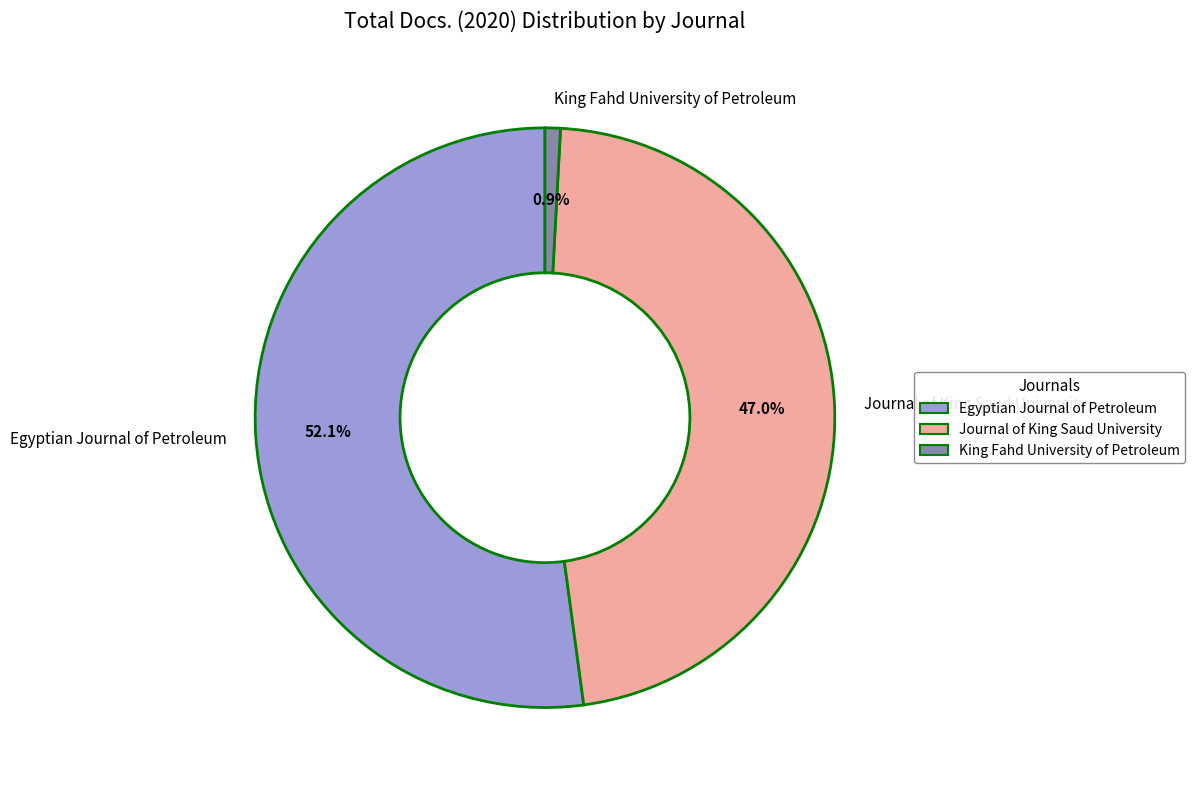

Which category has the smallest portion of the pie?

King Fahd University of Petroleum